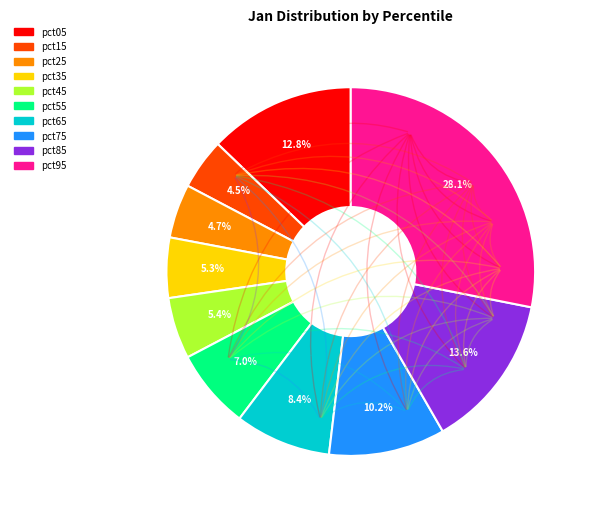

How many slices are in this pie chart?

10